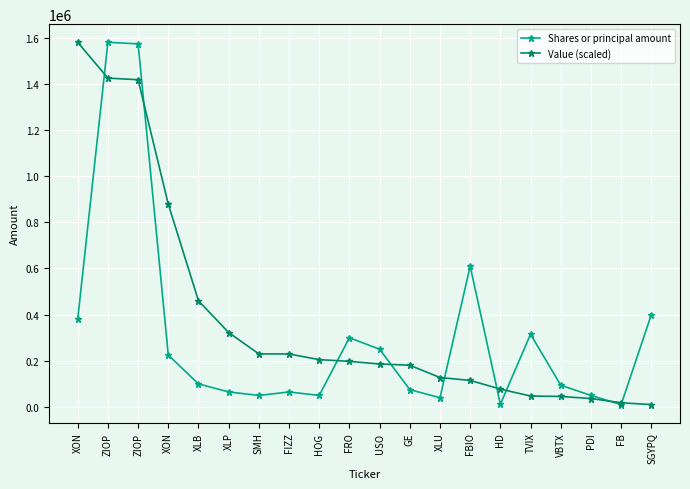

What are all the series names shown in the legend?

Shares or principal amount, Value (scaled)